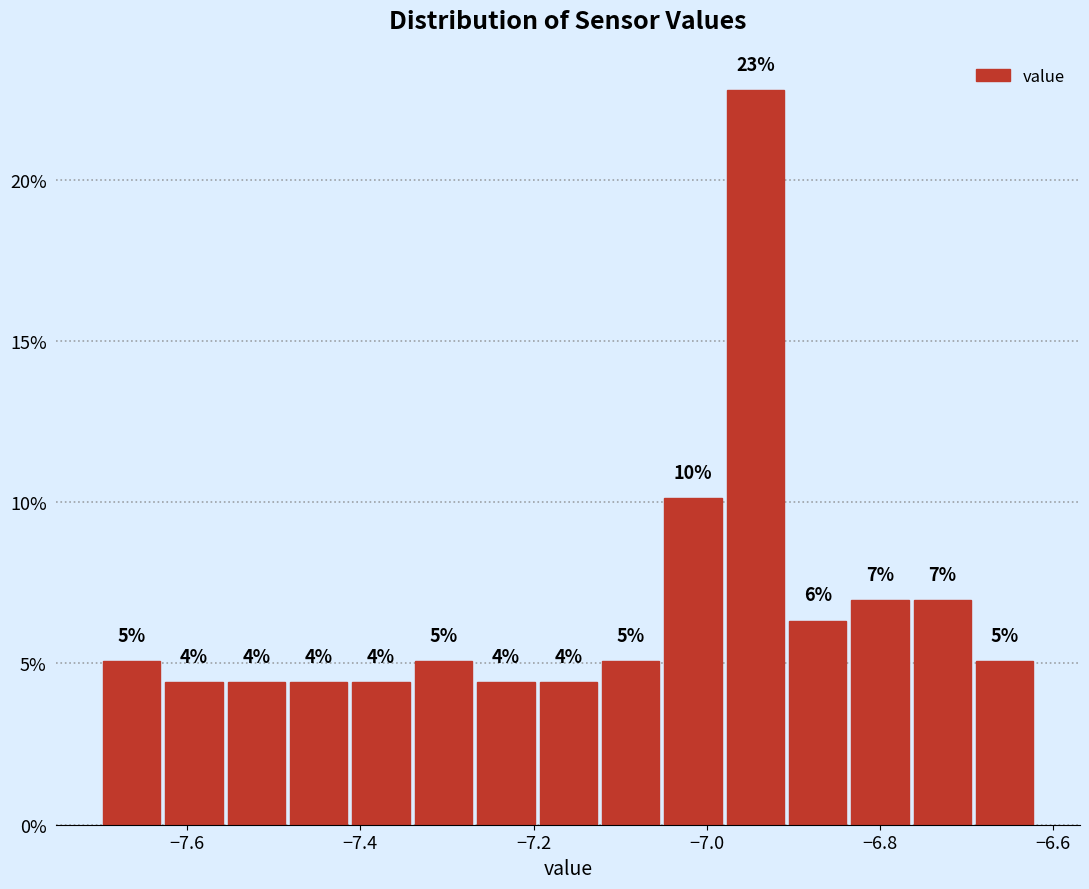

Around what value on the x-axis is the tallest bar? Give the approximate position of its centre, as read against the axis.

-6.94